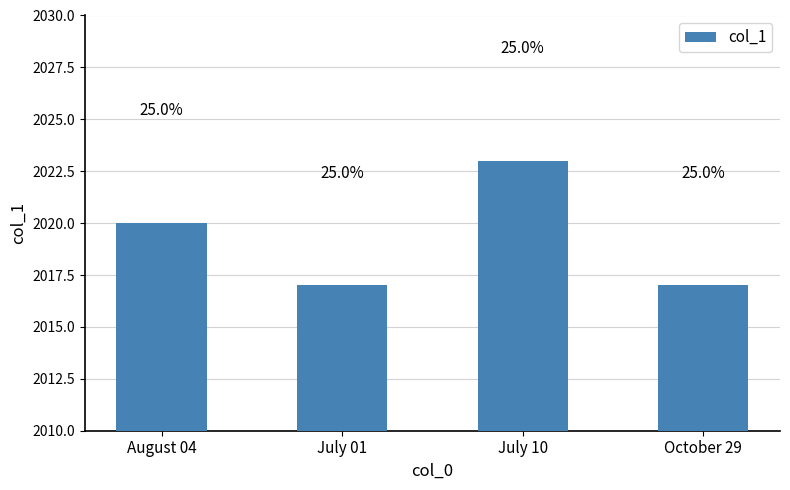

Are the bars grouped side by side (vs. stacked)?

No